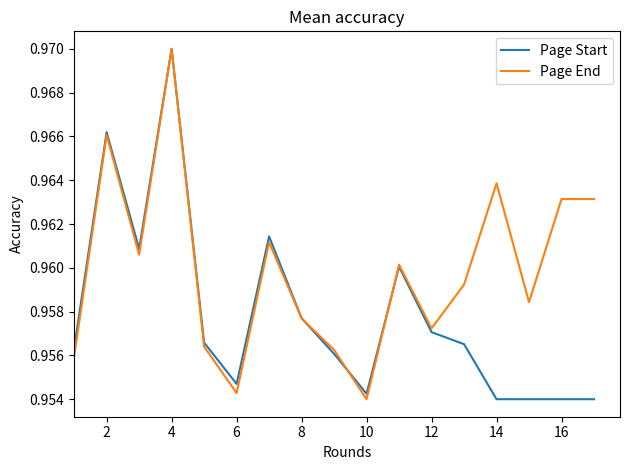

After their last crossing, which series has the higher values: Page Start or Page End?

Page End